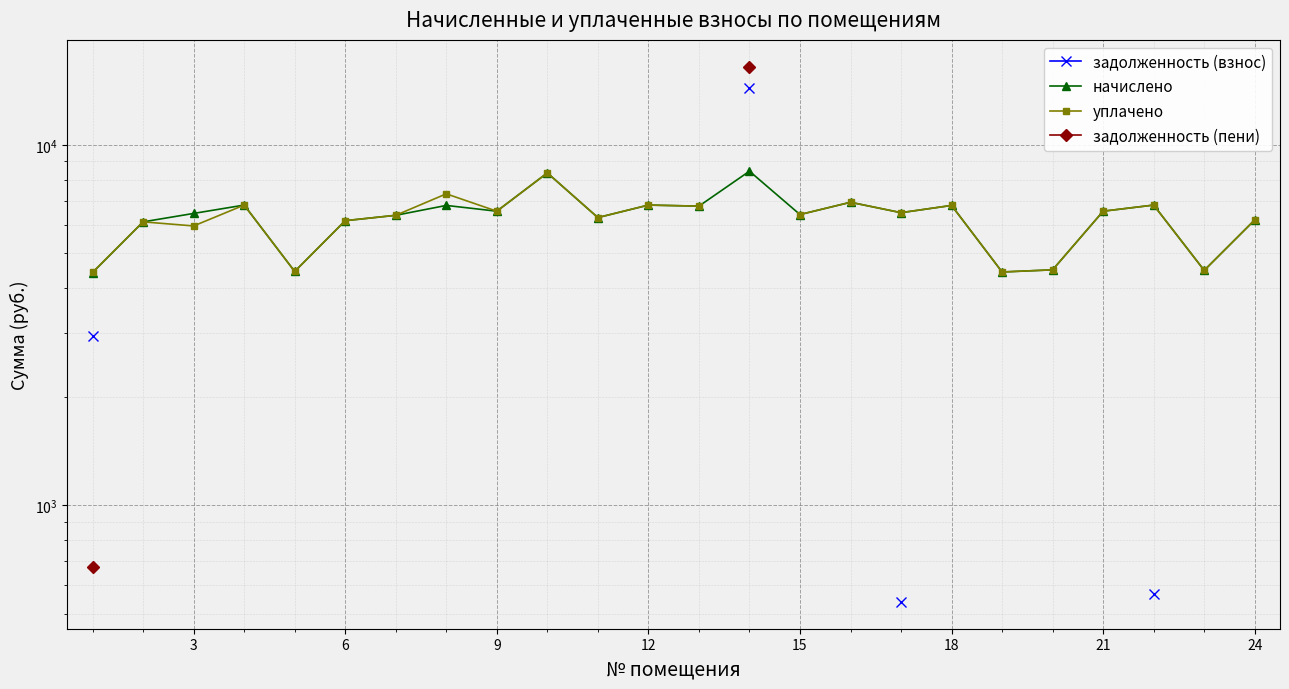

How many values in the начислено series are below 6481?

12